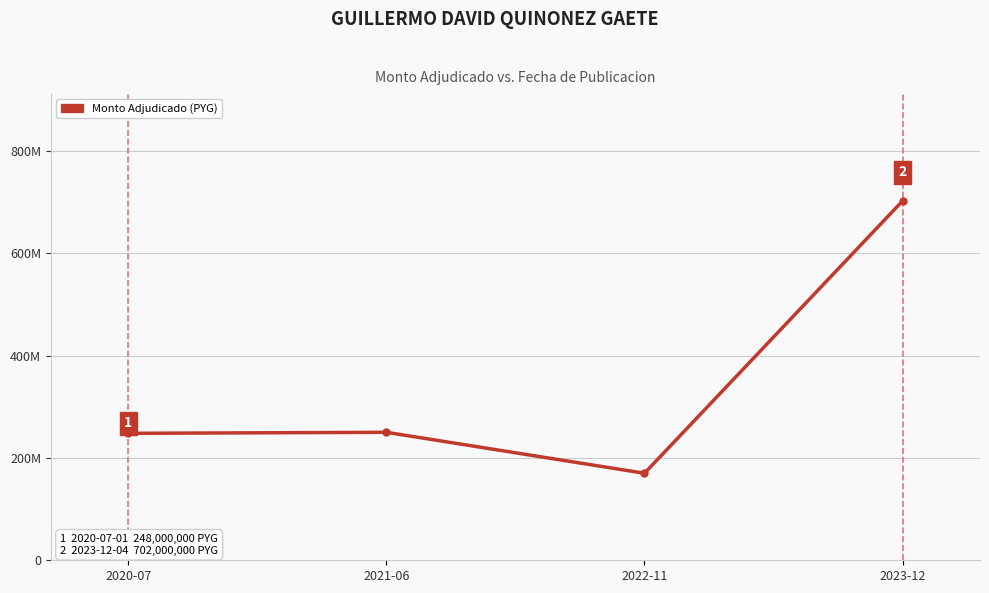

Where is the data nearest to the value 436000000?

2021-06